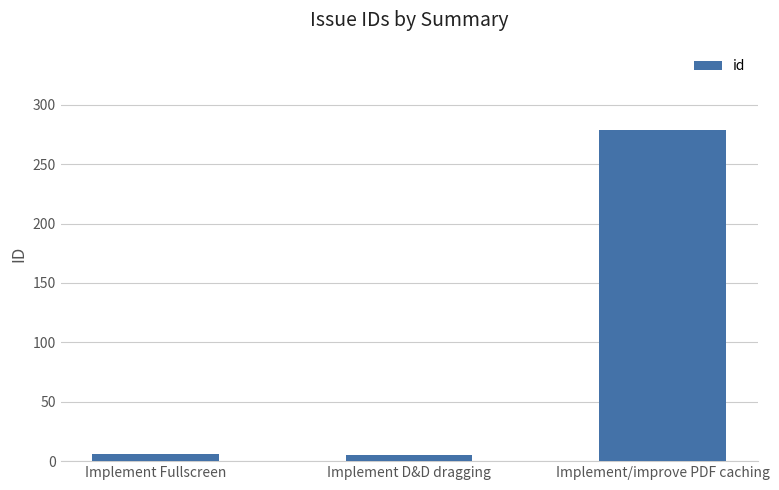

What position from the left is Implement D&D dragging?

2